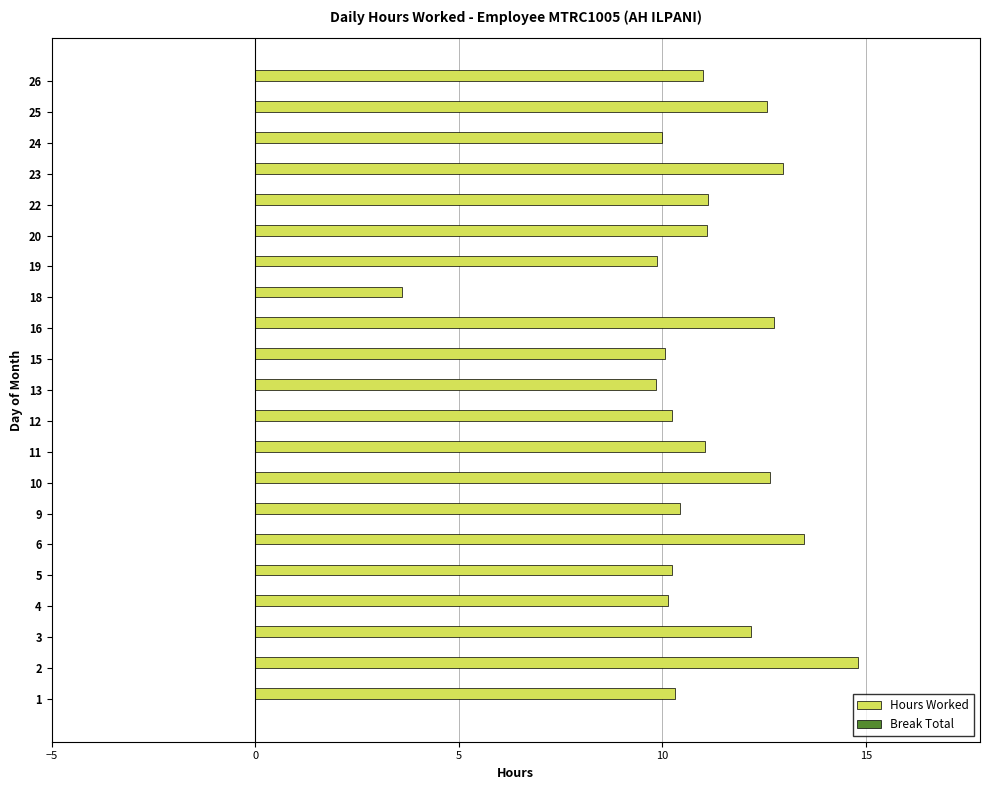

What is the difference between the second highest and second lowest values?

3.6